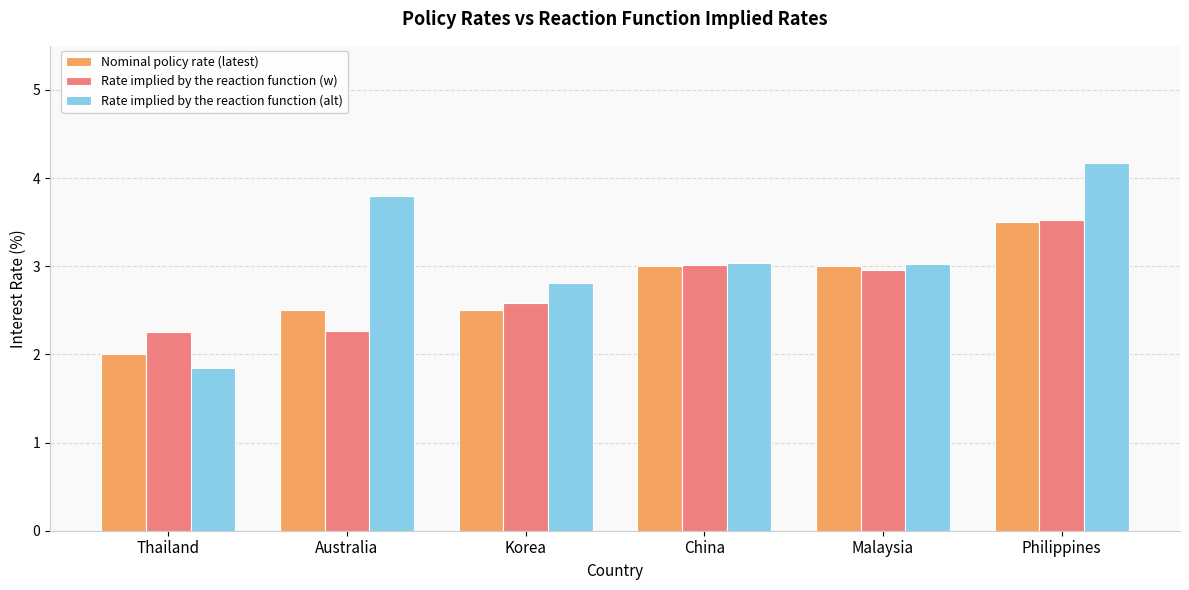

What is the approximate value of Rate implied by the reaction function (alt) at Korea?

2.8